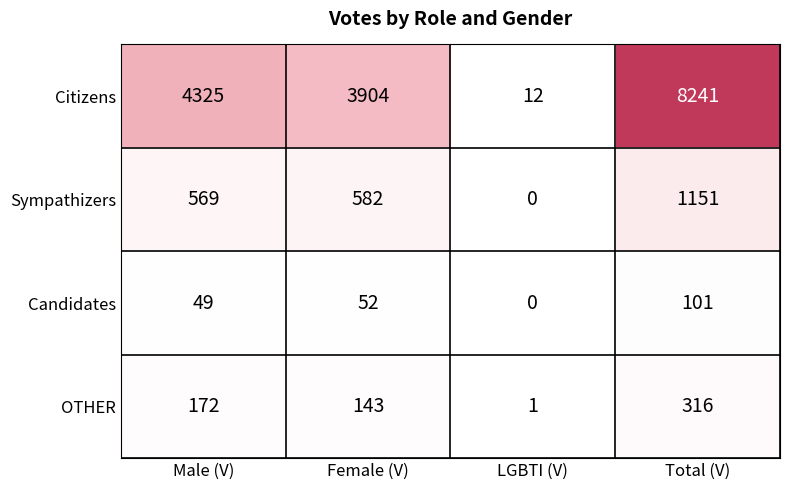

At Male (V), list the series in order from smallest to largest.

Candidates, OTHER, Sympathizers, Citizens